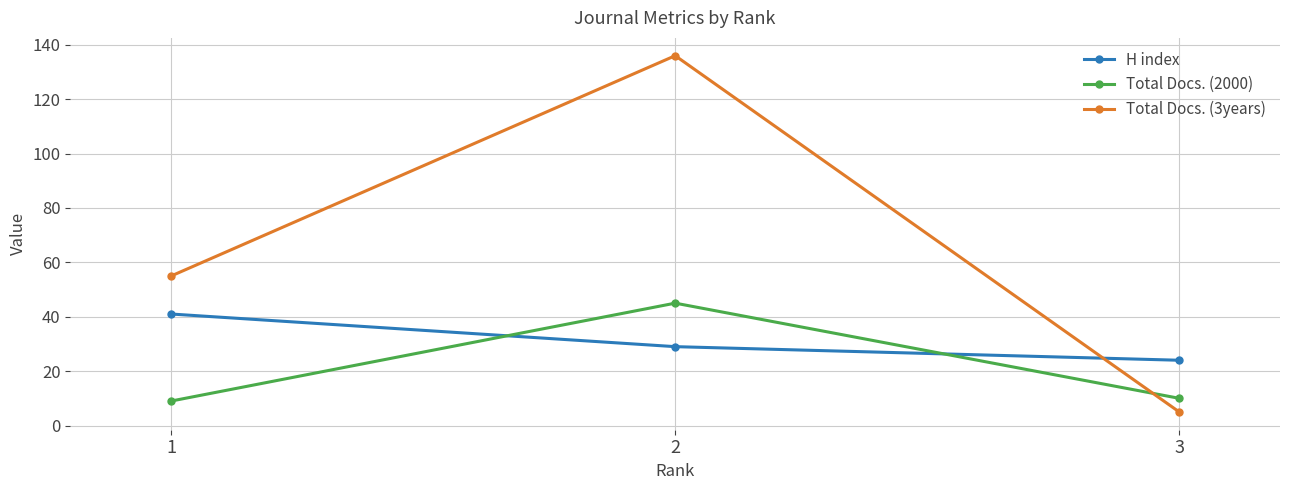

What is the greatest value displayed?

136